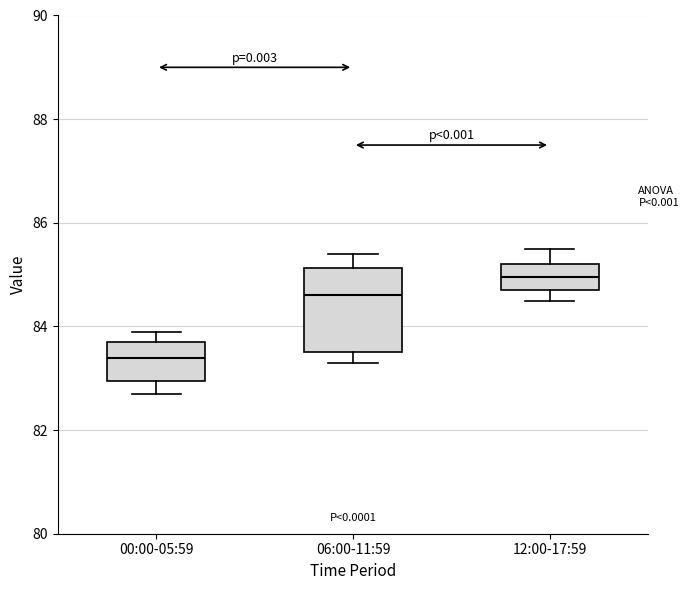

Which box is the tallest, from its lower edge to its upper edge?

06:00-11:59